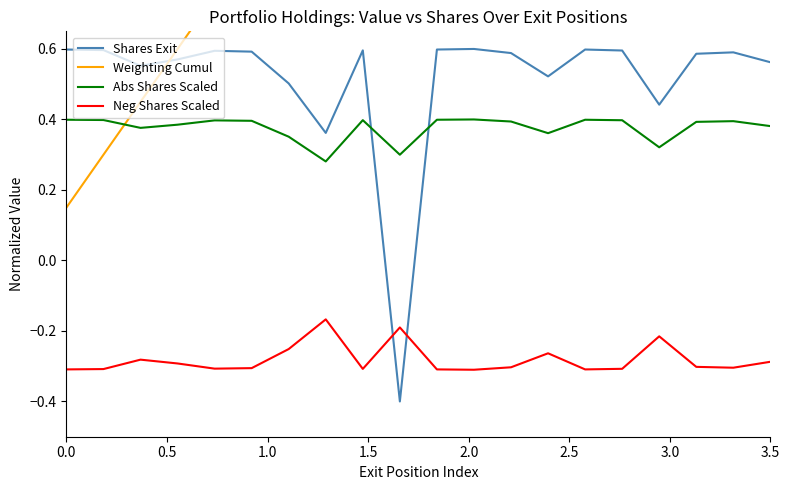

How many interior local valleys does the Abs Shares Scaled series have?

5